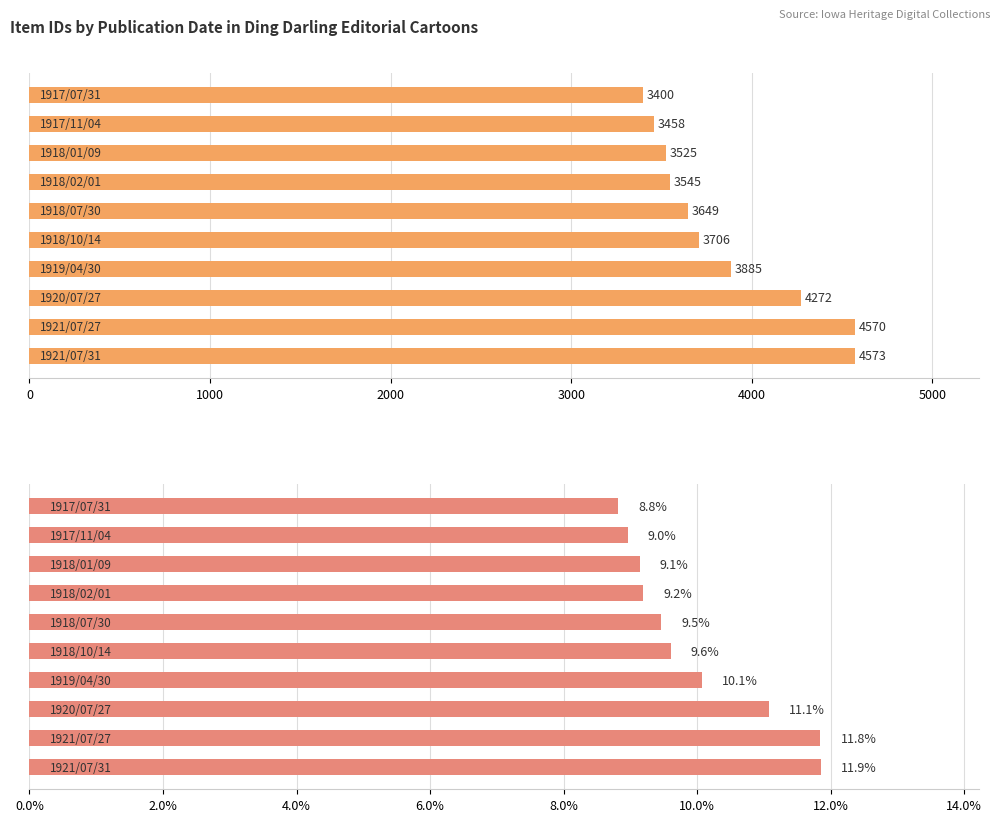

Rank the series by their maximum value, from lowest to highest.

Percentage, Item Count